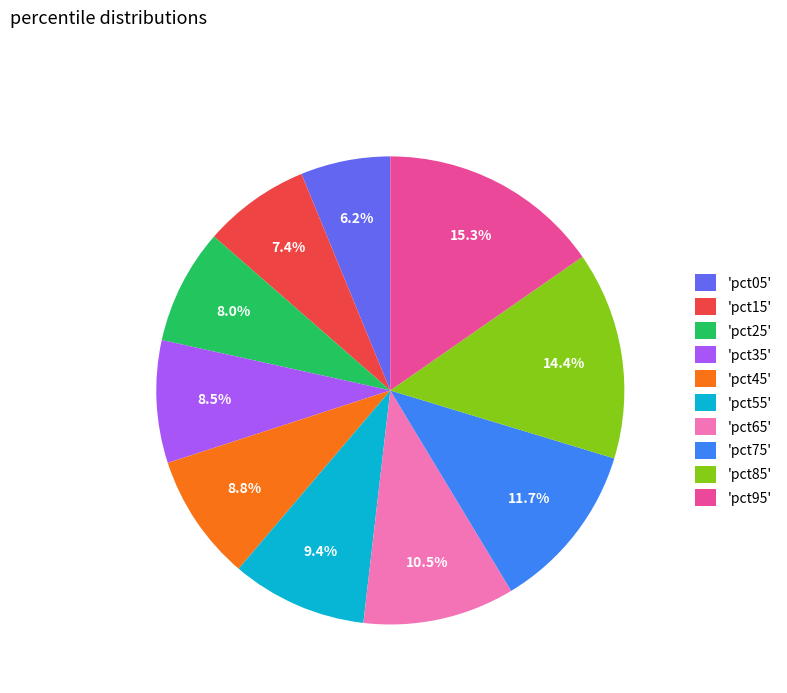

Is the sum of 'pct85' and 'pct75' greater than half?

No